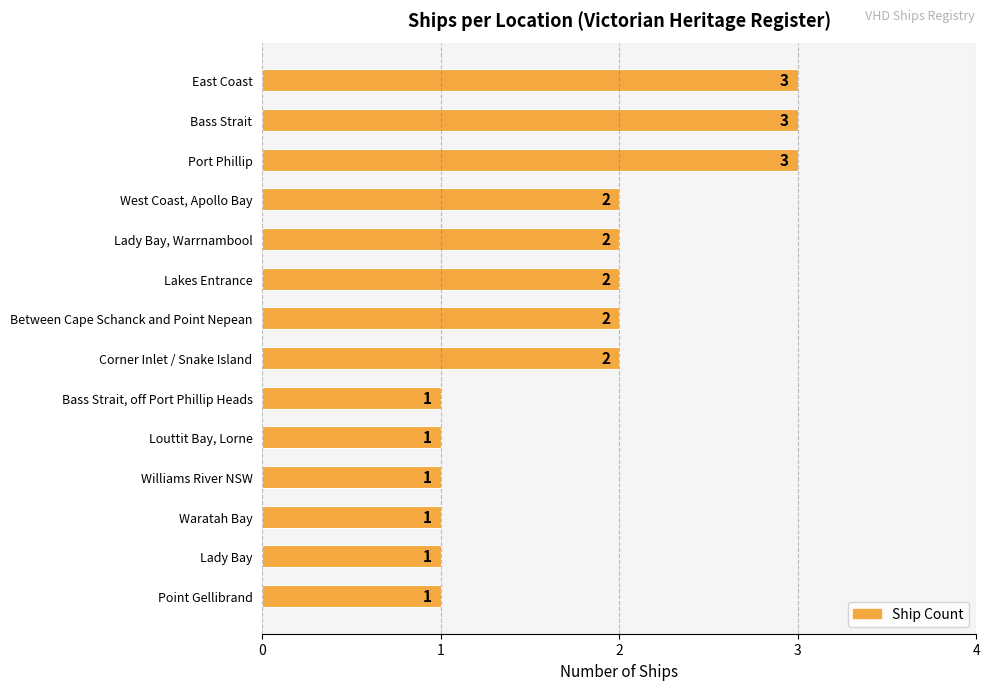

True or false: the data shows 2 at Point Gellibrand.

False